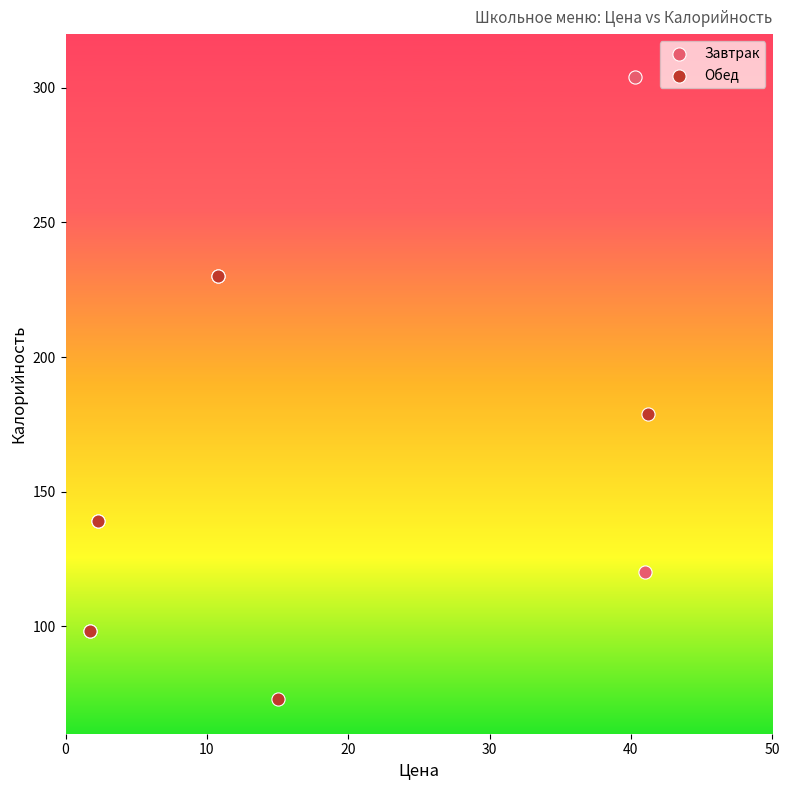

Which series has the widest spread of Y values?

Завтрак